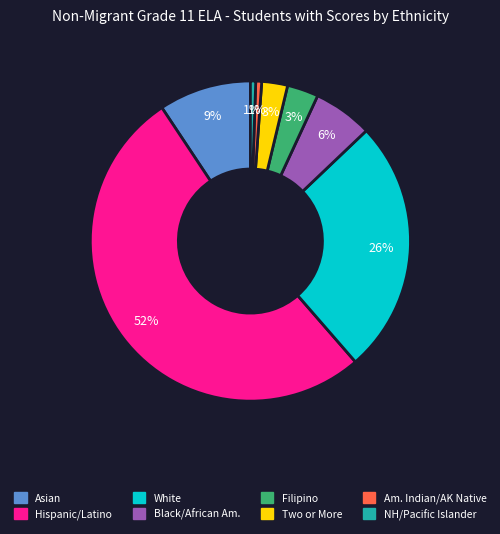

To the nearest percent, what is the average slice percentage?

12%